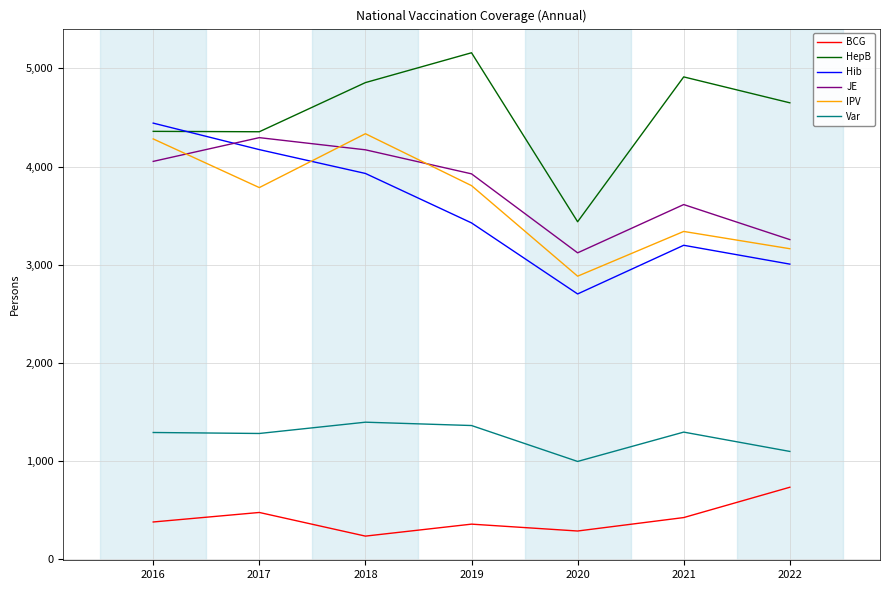

At which category does BCG reach its first local peak?

2017